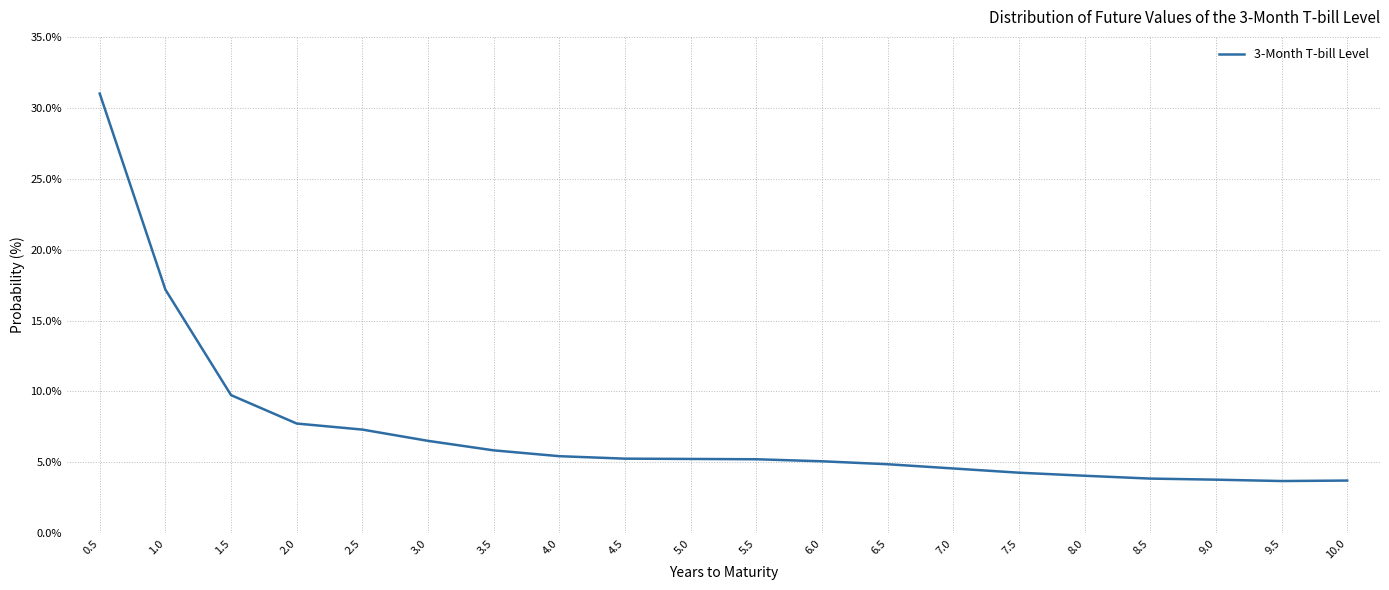

What is the greatest value displayed?

31.0